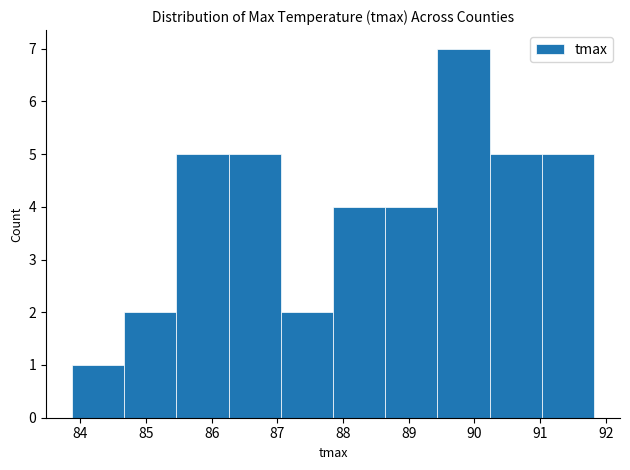

Over which range of the x-axis is the bar tallest?

89.4 to 90.2